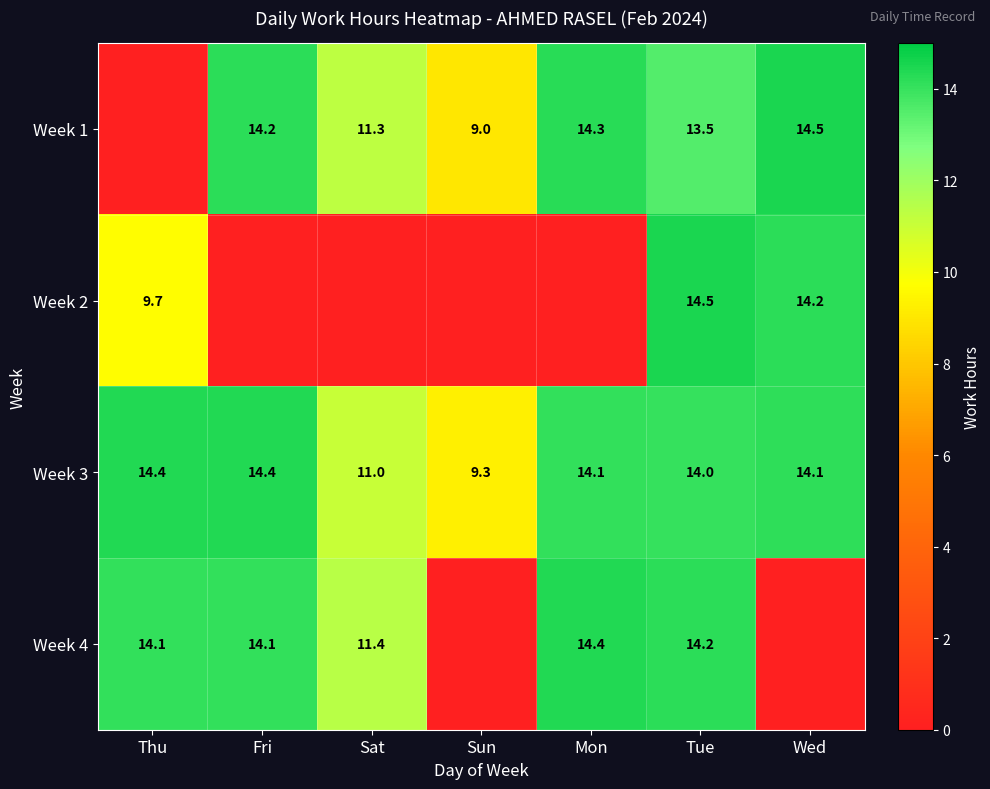

Which has a higher value, Sun or Sat?

Sat